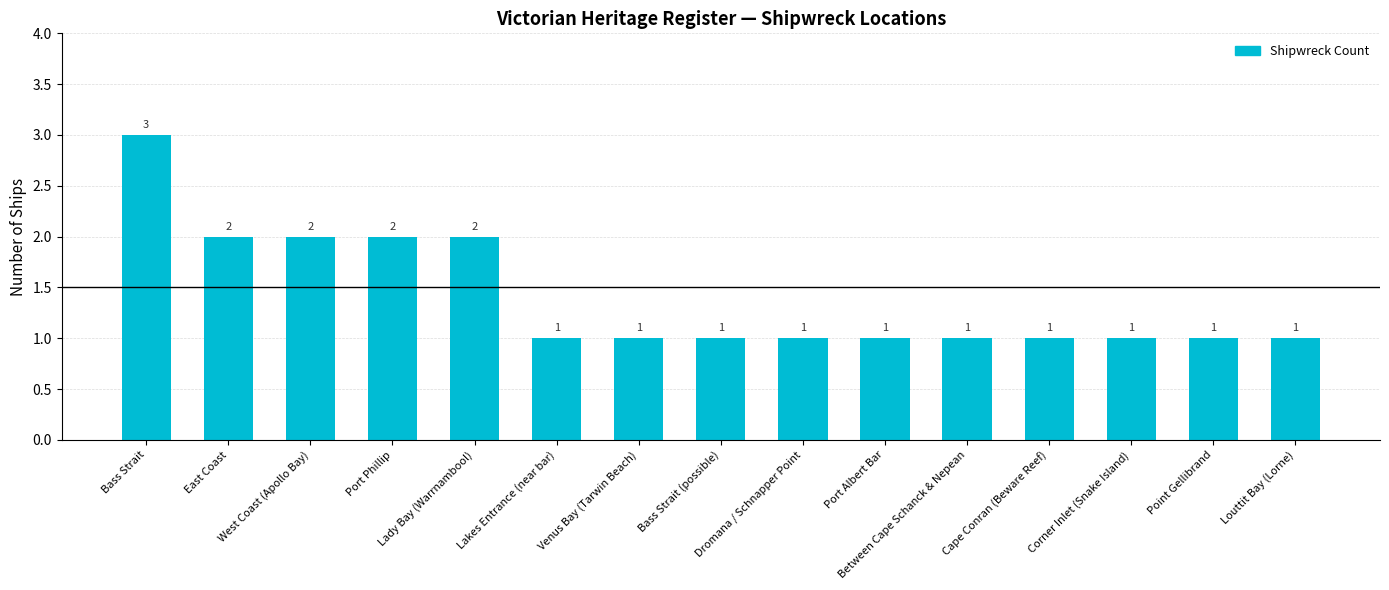

What is the greatest value displayed?

3